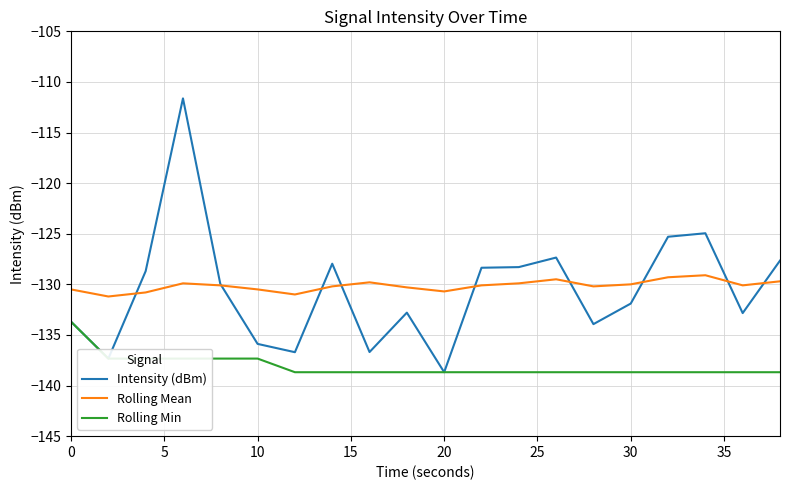

Which series has the largest range (max minus min)?

Intensity (dBm)